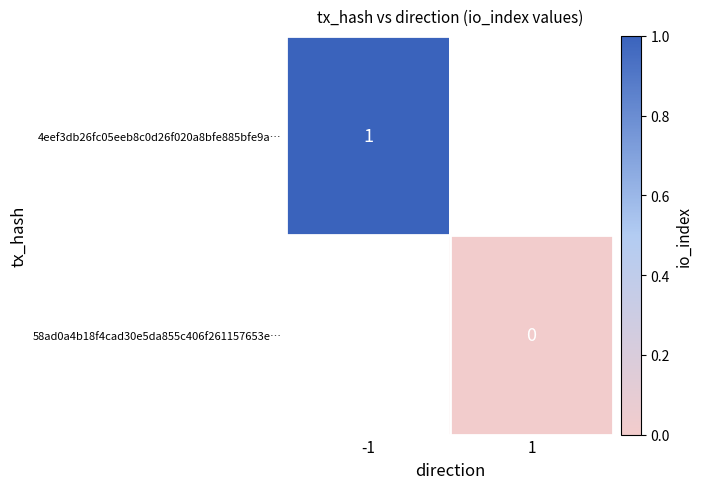

Is the value of 58ad0a4b18f4cad30e5da855c406f261157653e… at 1 greater than the value of 4eef3db26fc05eeb8c0d26f020a8bfe885bfe9a… at -1?

No